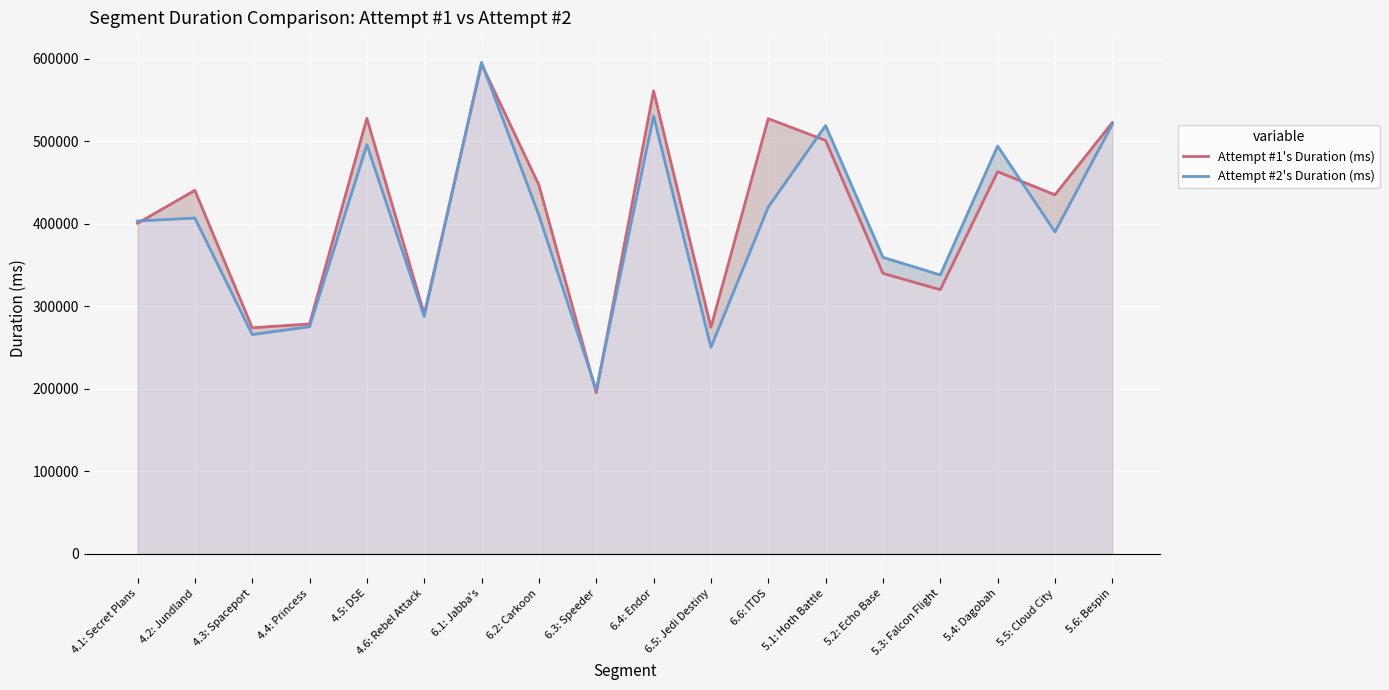

At which label is Attempt #2's Duration (ms) closest to 397125?

4.1: Secret Plans